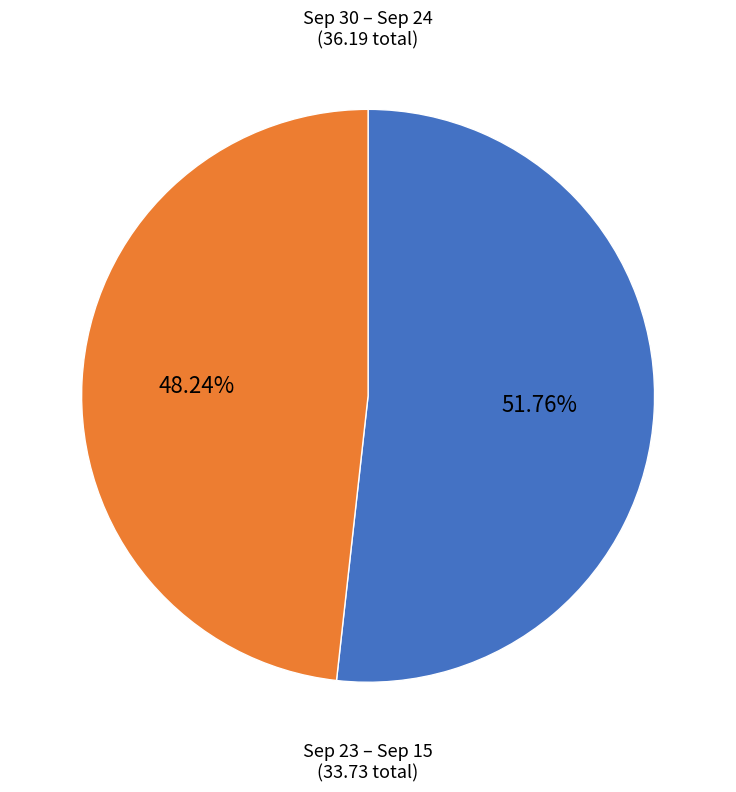

How many slices are in this pie chart?

2